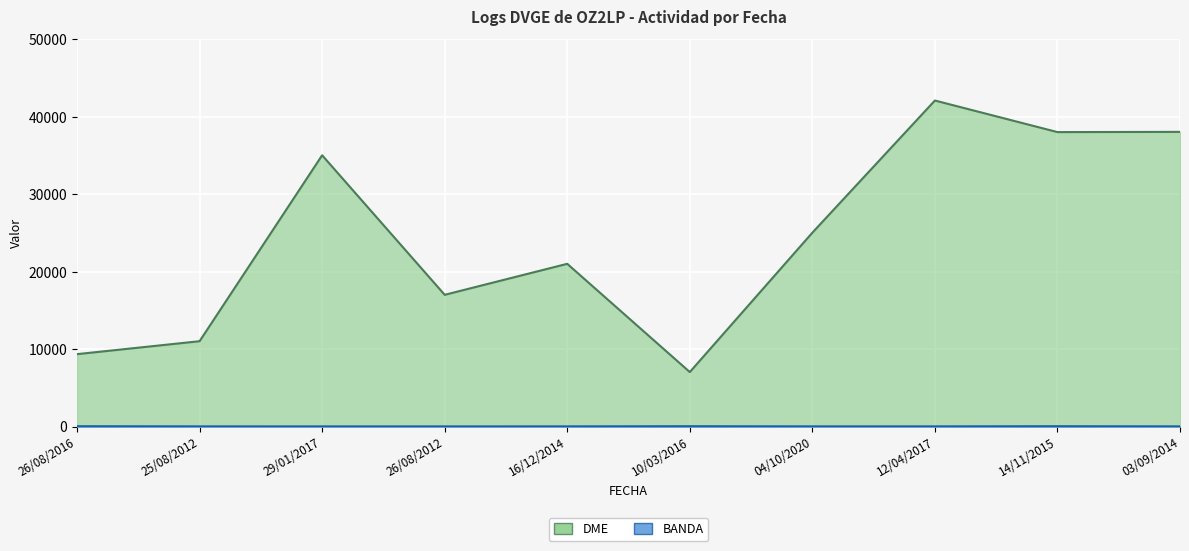

What is the difference between the second highest and second lowest values in the BANDA series?

23